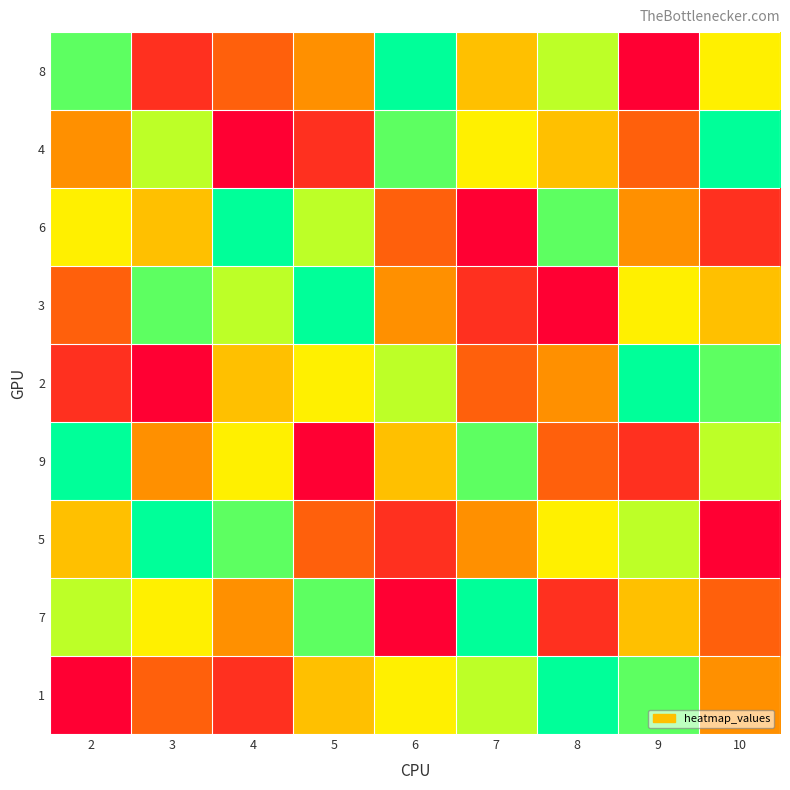

What is the difference between the highest and lowest values at 2?

8